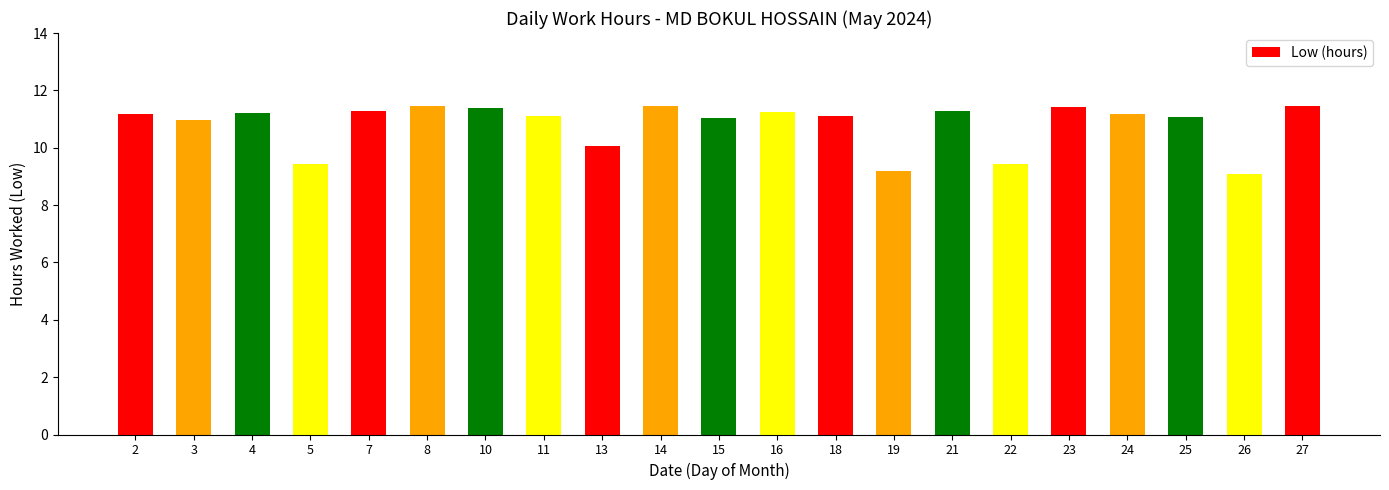

What is the sum of all values?

227.0